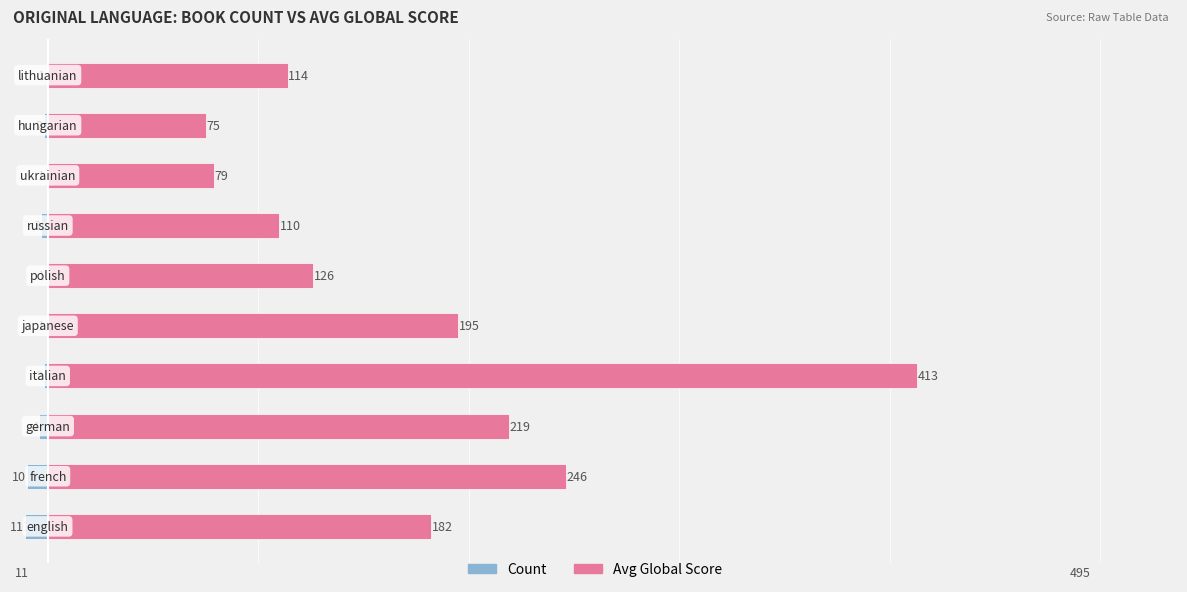

Count the number of data series in this chart.

2